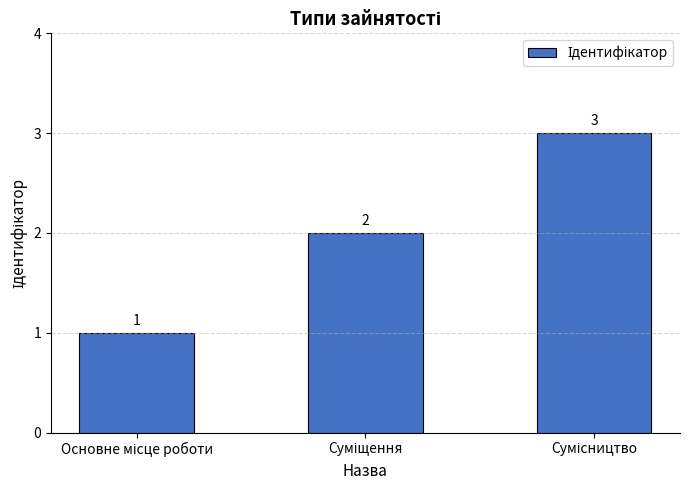

How many values are between 1 and 3?

3